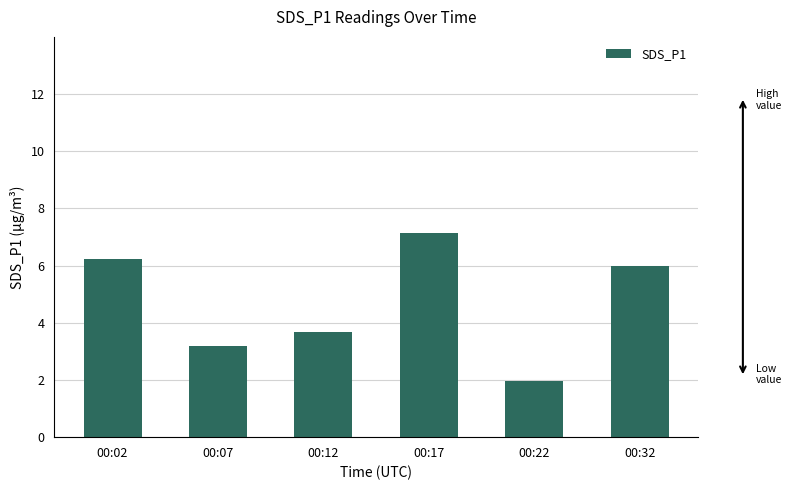

List the labels in order of value, smallest first.

00:22, 00:07, 00:12, 00:32, 00:02, 00:17